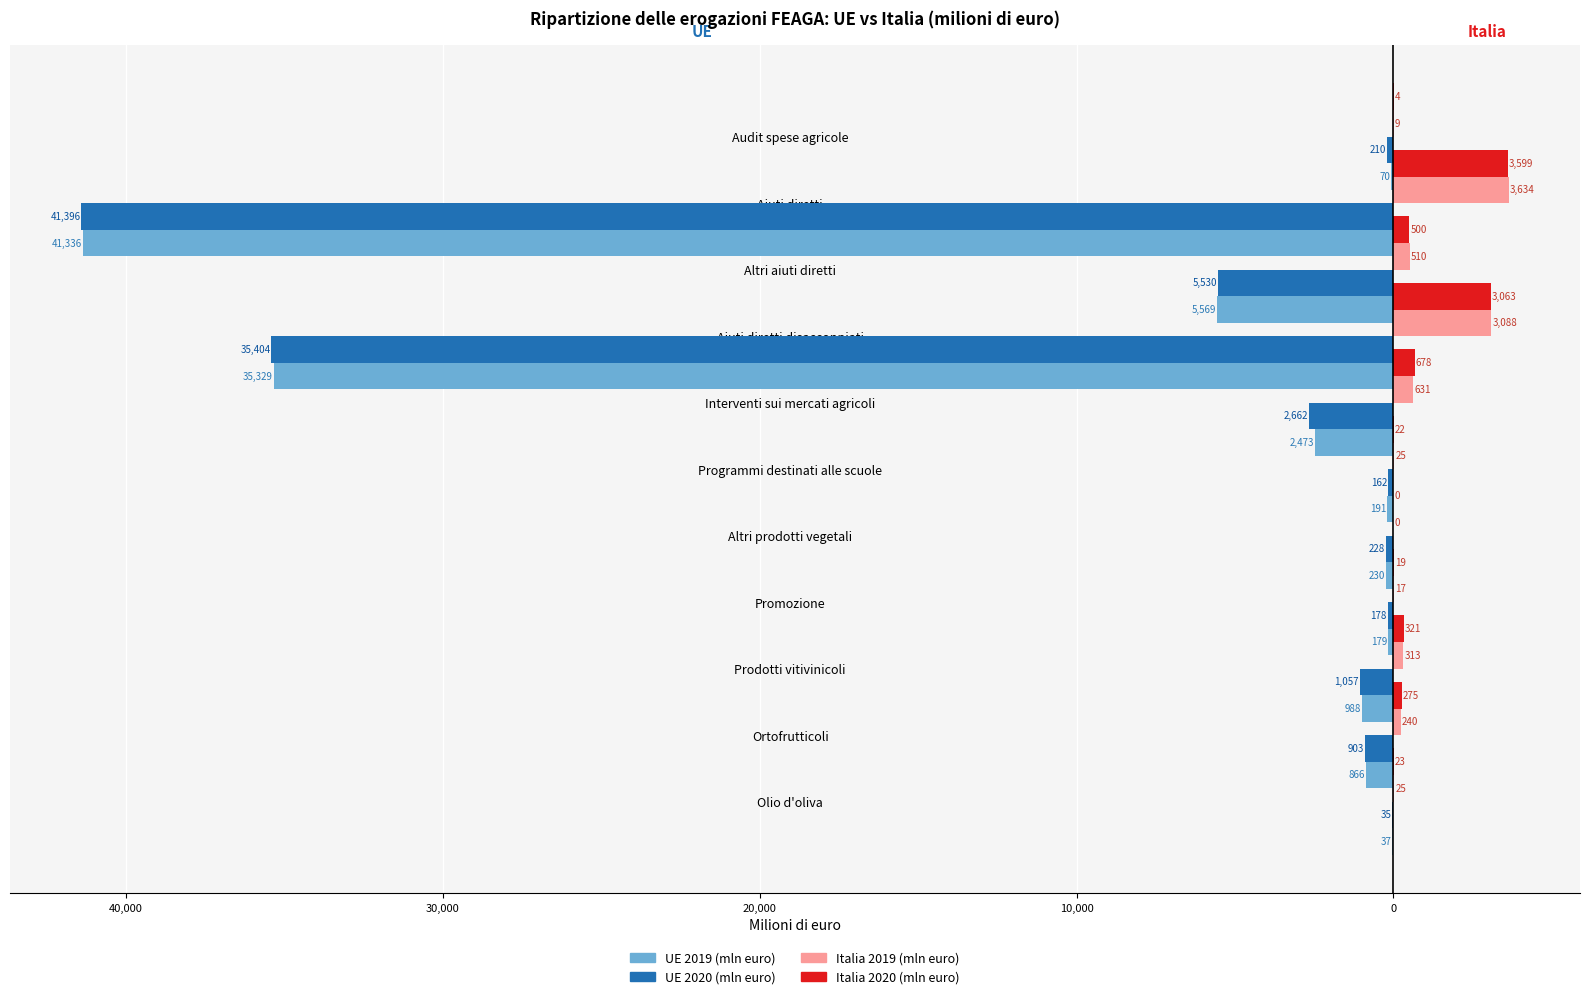

How many bars are there in each group?

4